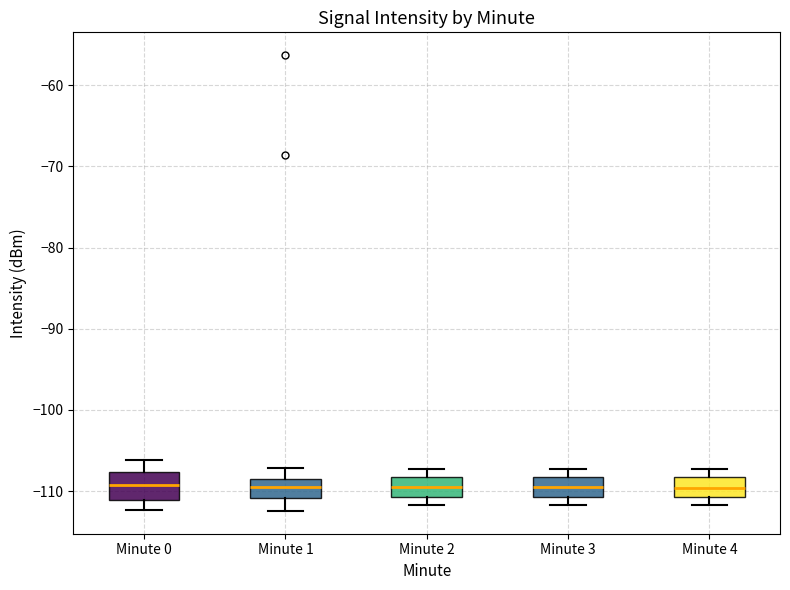

Reading left to right, read every box against the y-axis: the position of its median line, the range the box covers, and the ends of its whiskers. The values are not printed on the chart, so give them approximately, as read against the axis.

Minute 0: median -109, box -111 to -108, whiskers -112 to -106
Minute 1: median -110, box -111 to -109, whiskers -112 to -107
Minute 2: median -110, box -111 to -108, whiskers -112 to -107
Minute 3: median -110, box -111 to -108, whiskers -112 to -107
Minute 4: median -110, box -111 to -108, whiskers -112 to -107